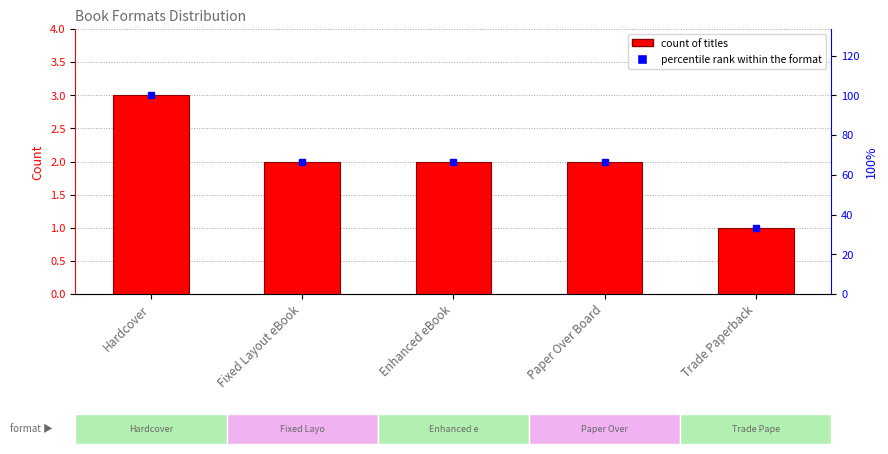

The value at Fixed Layout eBook is 2. True or false?

True